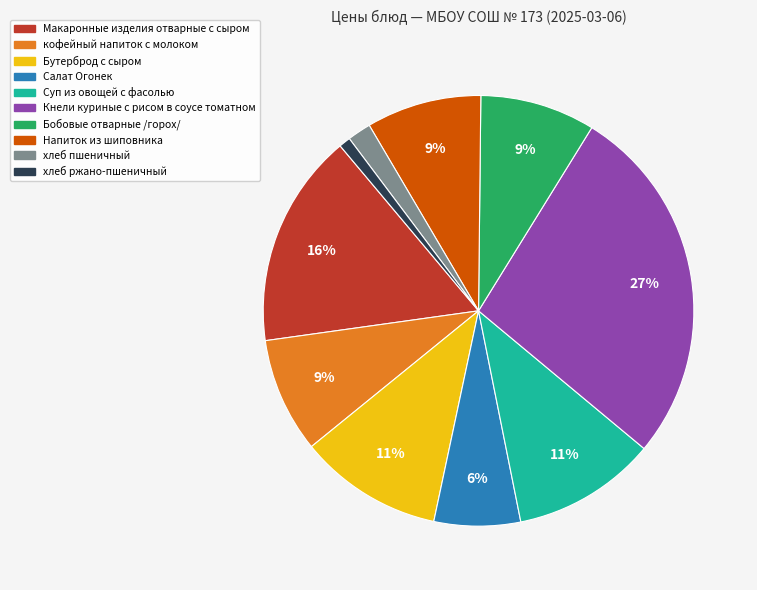

True or false: Салат Огонек accounts for 1% of the total.

False